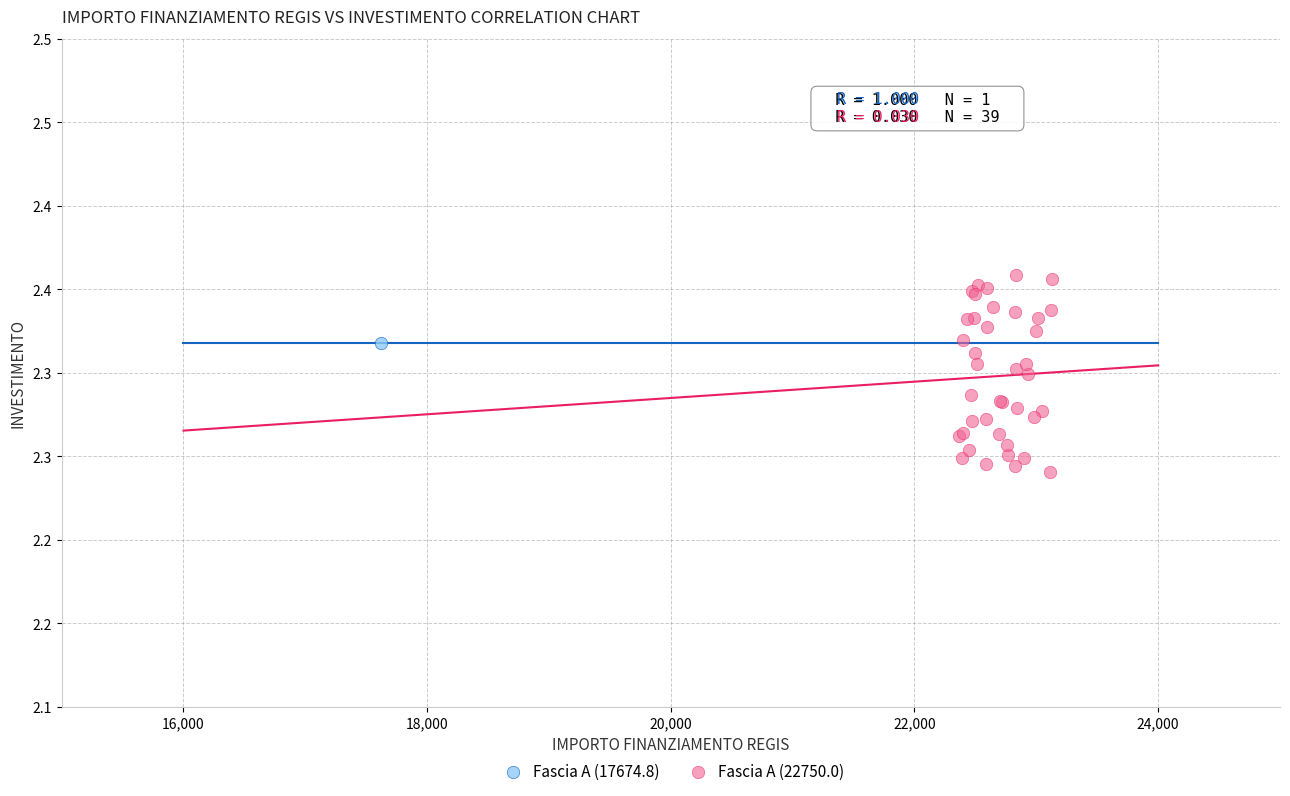

What are all the series names shown in the legend?

Fascia A (17674.8), Fascia A (22750.0)